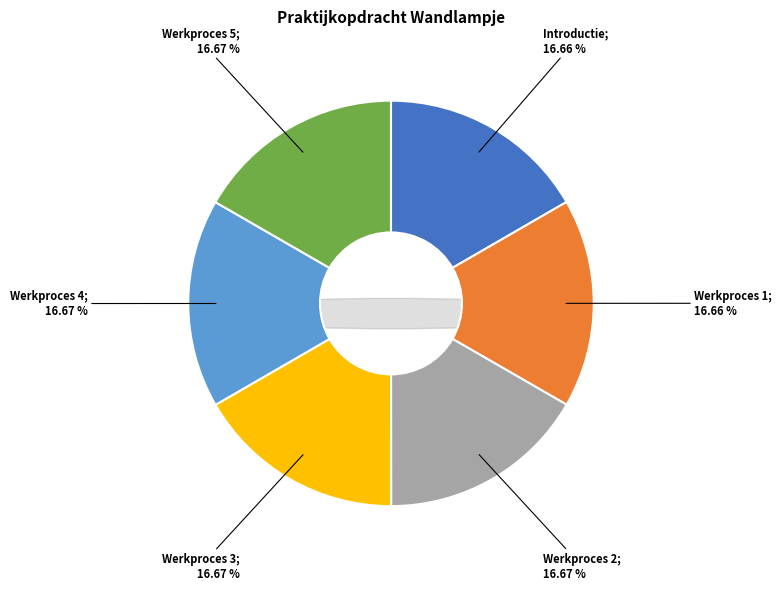

Count the number of slices in the pie.

6